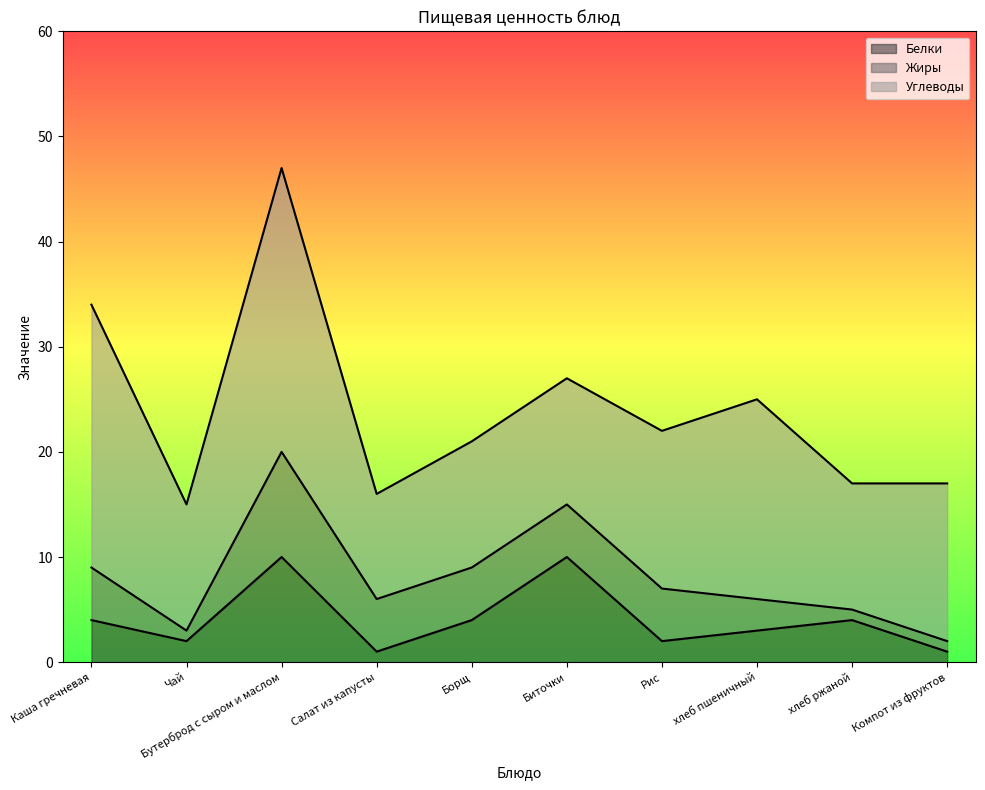

Between Бутерброд с сыром и маслом and Биточки, which series saw the biggest shift?

Углеводы